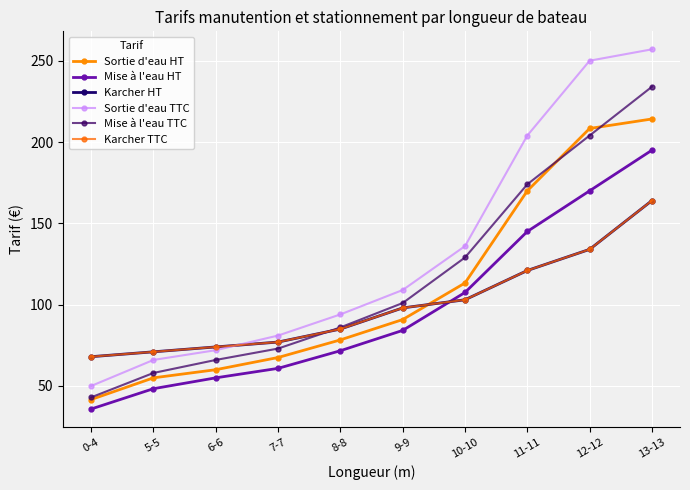

True or false: Mise à l'eau HT and Sortie d'eau HT cross at least once.

False